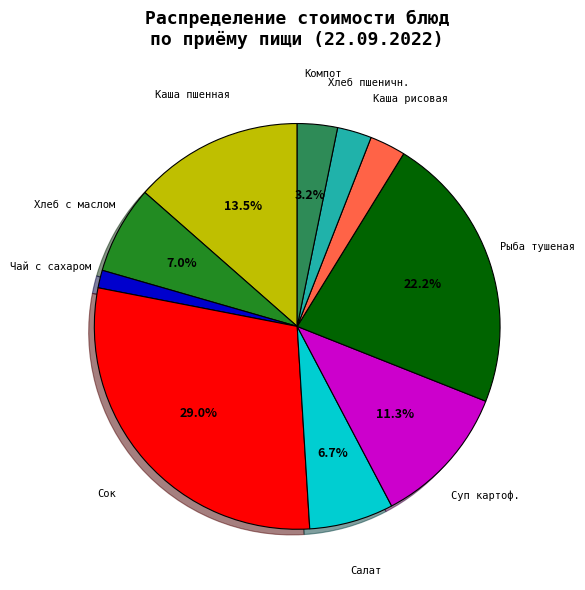

To the nearest percent, what is the average slice percentage?

10%